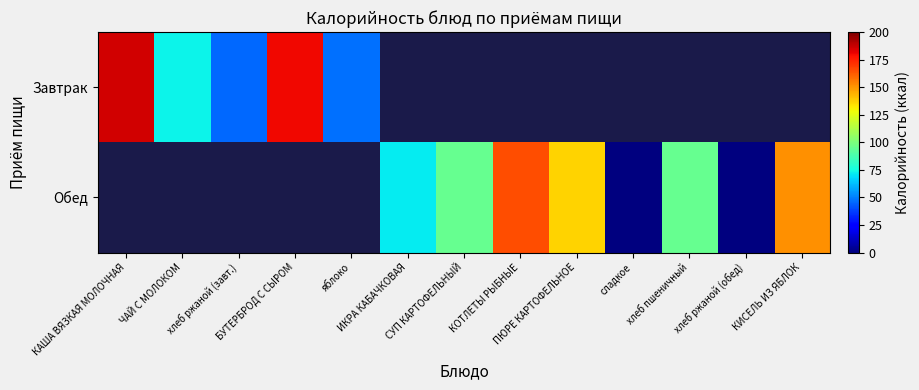

Where is Завтрак nearest to the value 115?

ЧАЙ С МОЛОКОМ